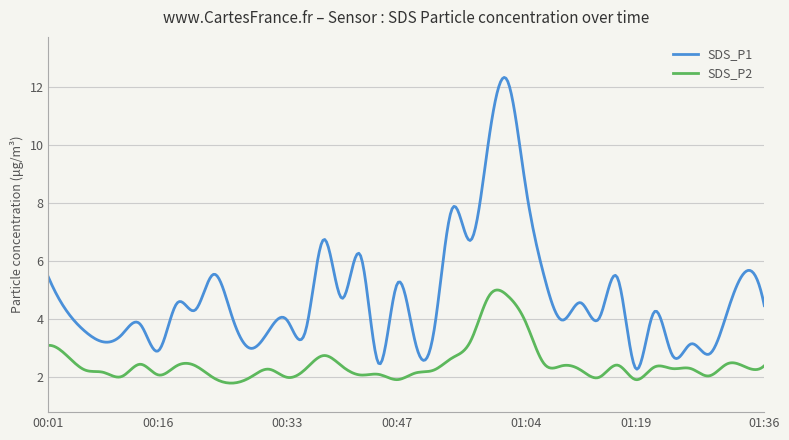

What is the lowest value of the SDS_P1 series?

2.3